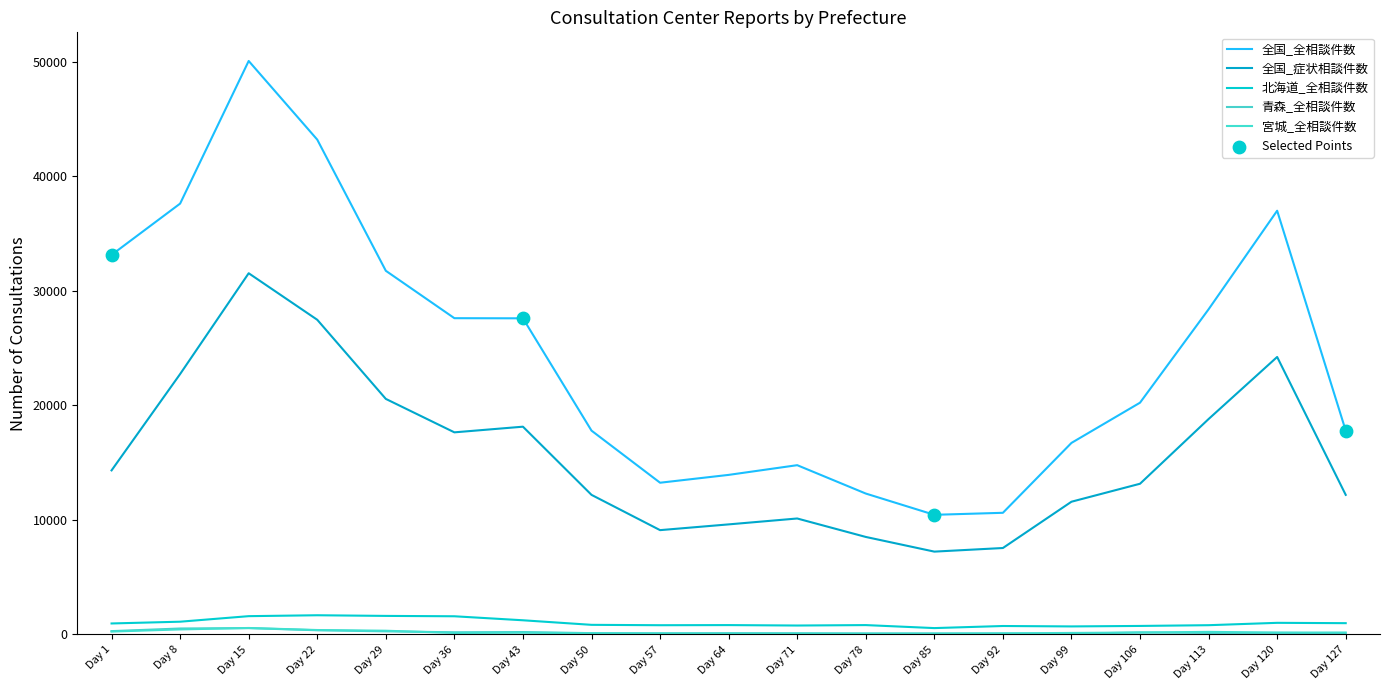

At how many categories does at least one series exceed 38661?

2